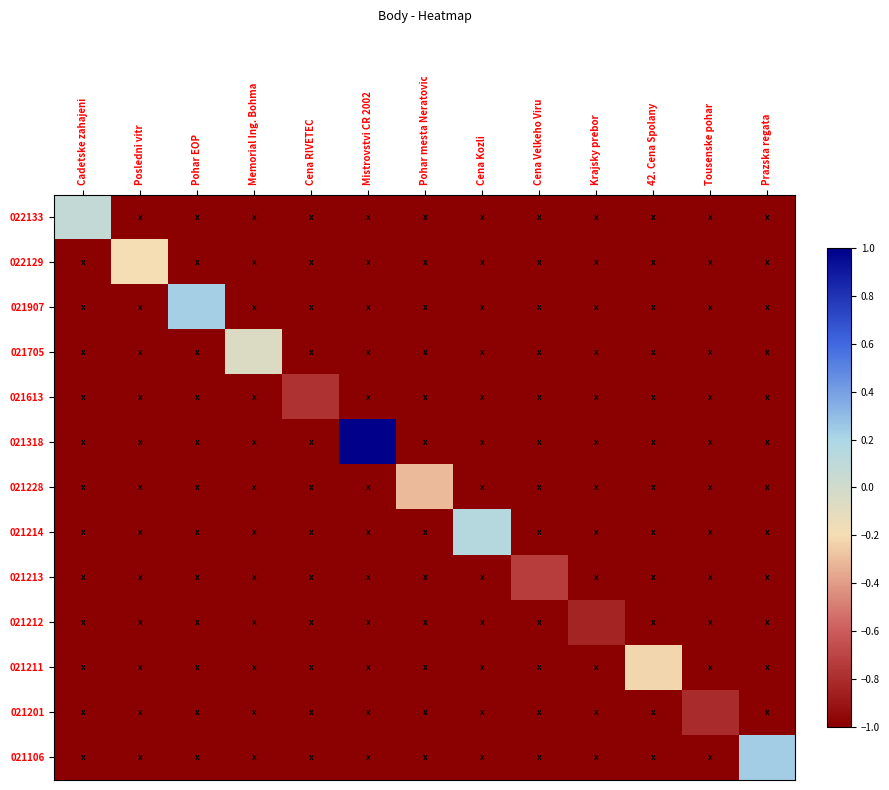

At which category is the sum across all series the highest?

Mistrovstvi CR 2002